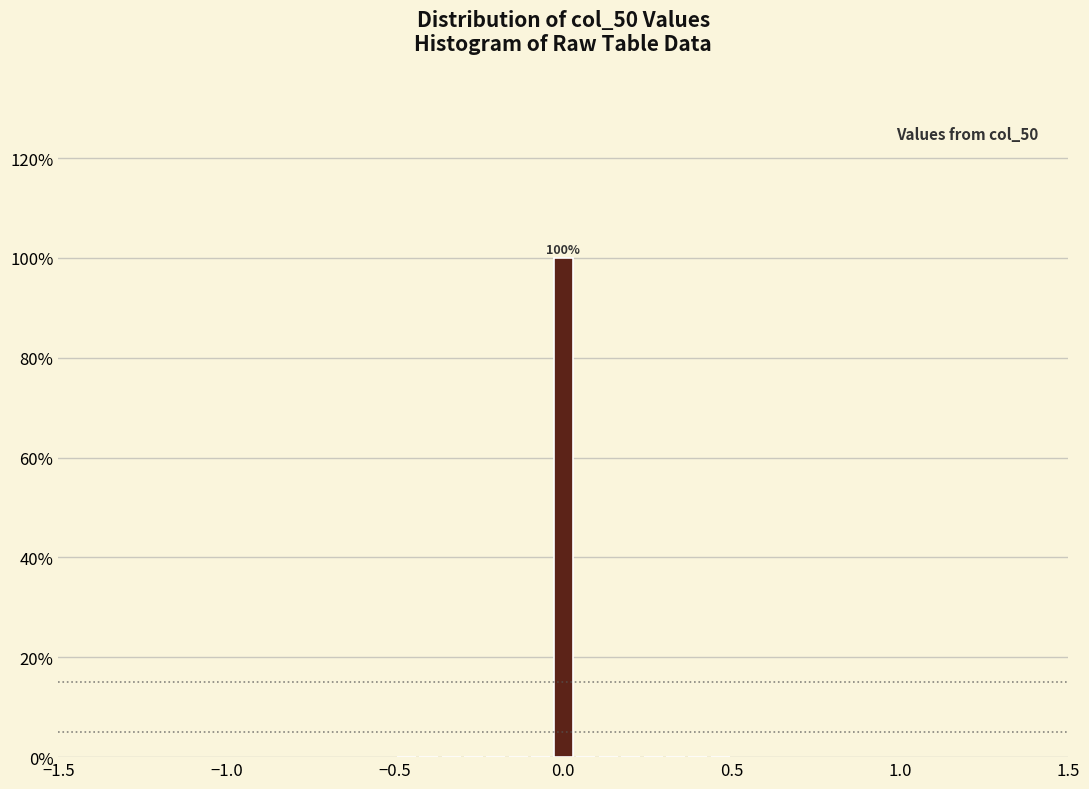

Read against the x-axis, roughly where is the centre of the tallest bar?

0.00